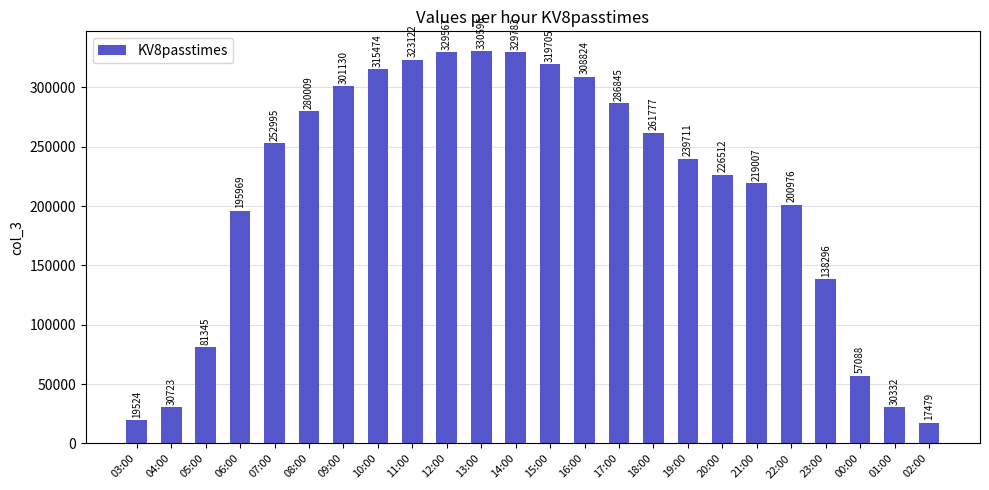

Which category has the lowest value across all series?

02:00